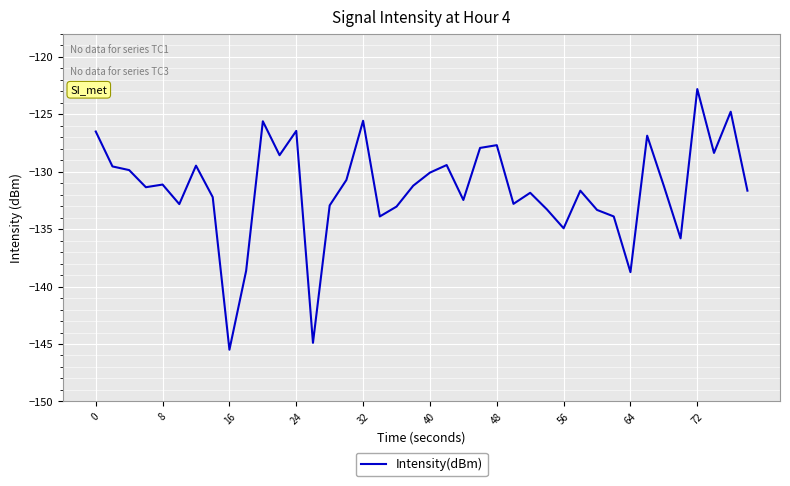

How many lines are shown in the chart?

1